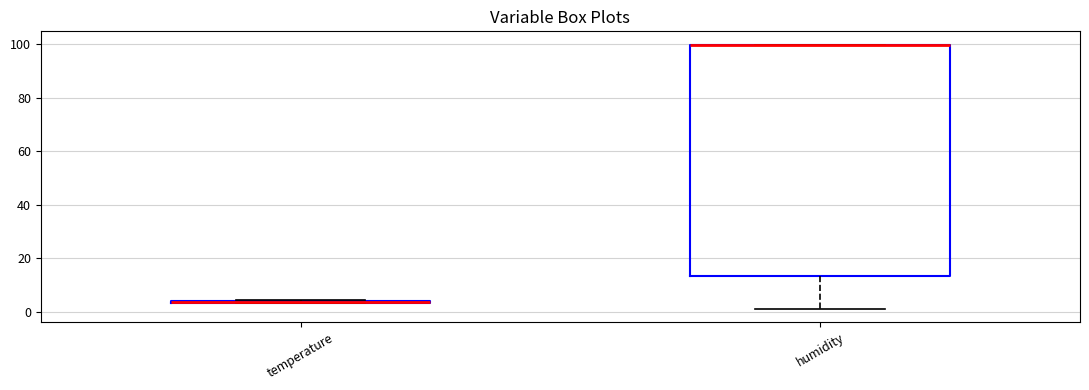

Which box is the tallest, from its lower edge to its upper edge?

humidity